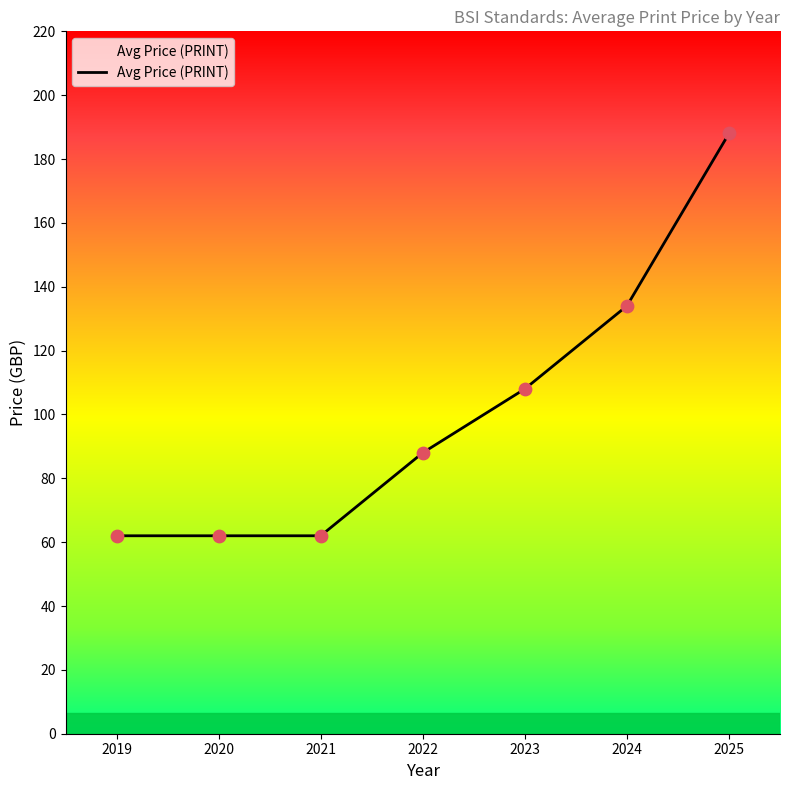

Which has a higher value, 2024 or 2022?

2024